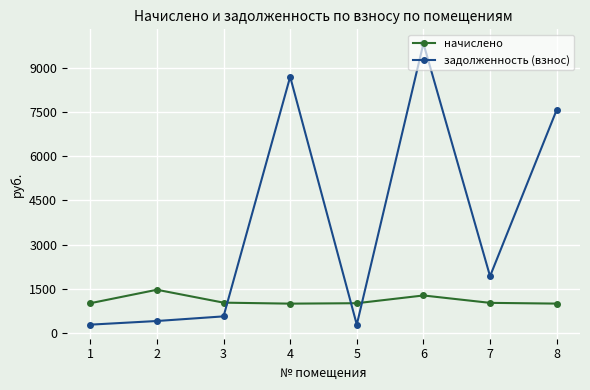

What is the smallest value displayed?

270.3